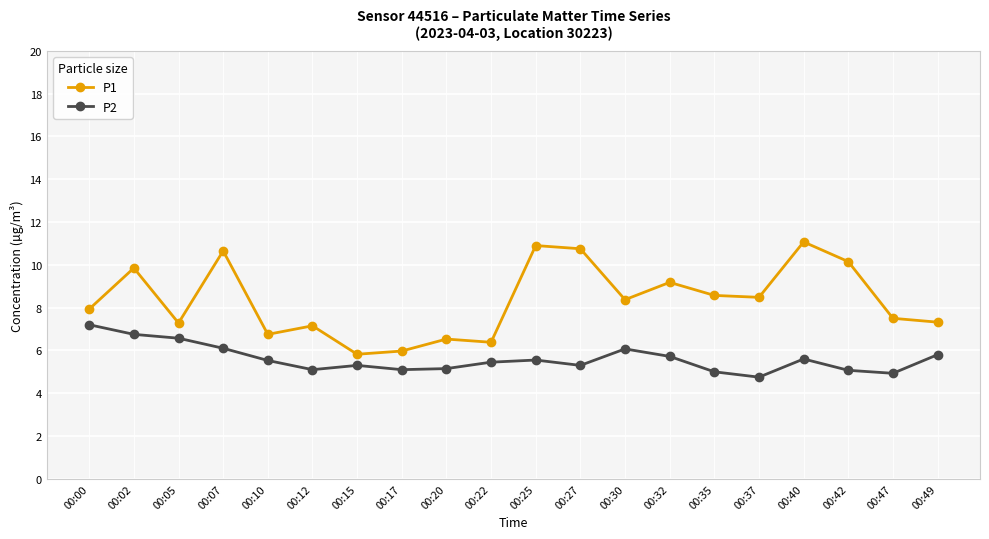

How many series are shown in this chart?

2